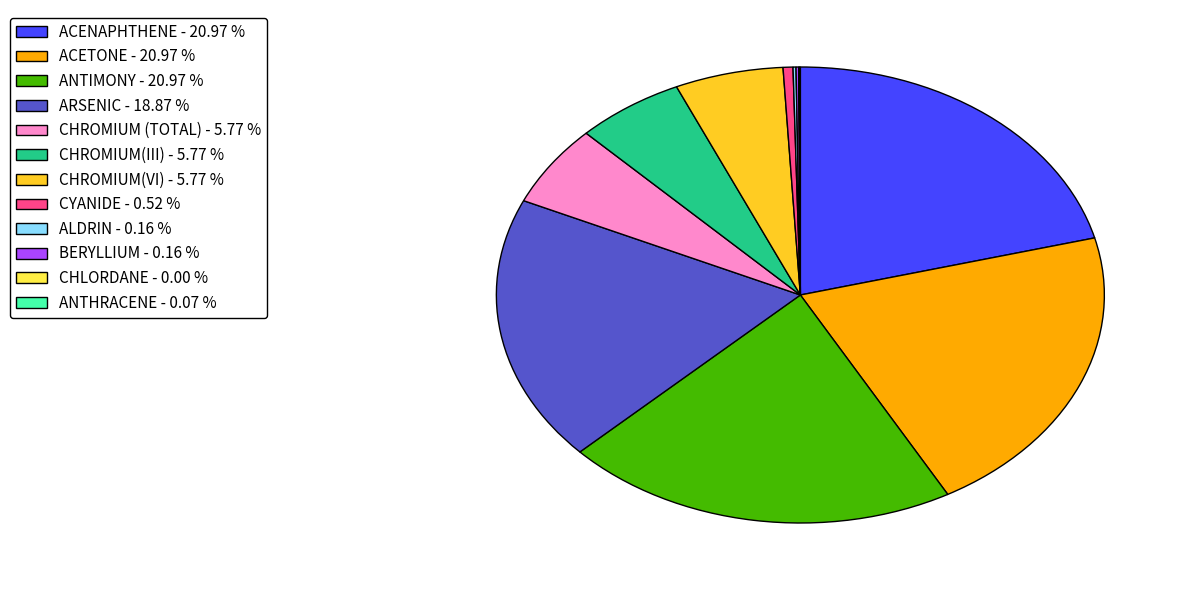

Approximately how many times larger is the value at ACENAPHTHENE compared to ARSENIC?

1.1